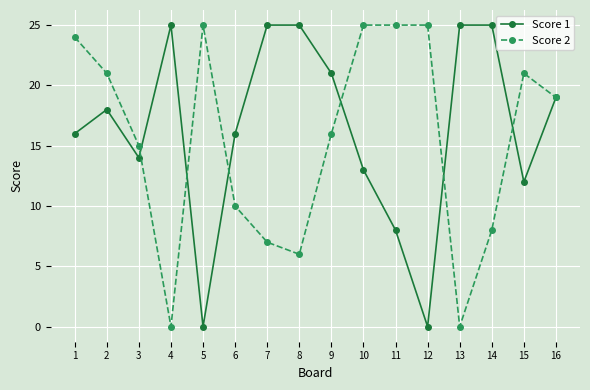

Where is the first local minimum for Score 2?

4